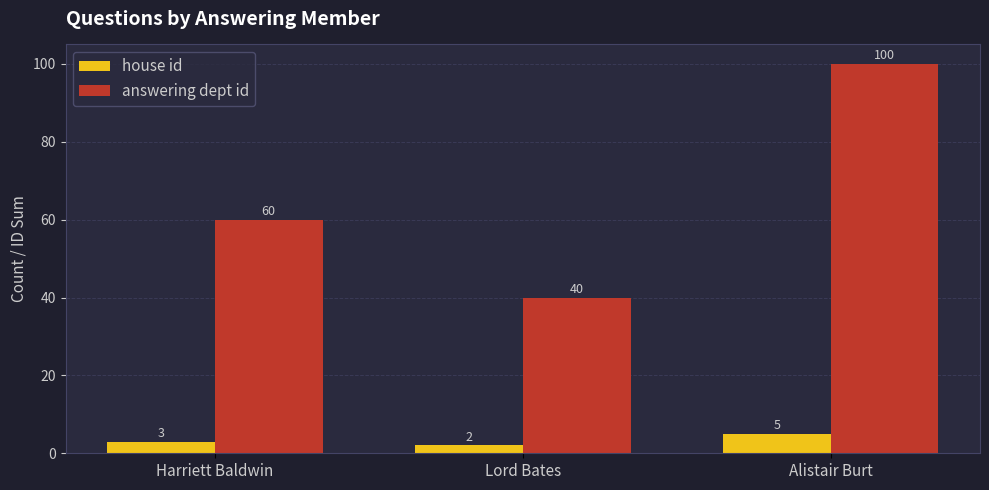

Reading left to right, what are all the values shown in this chart?

house id: Harriett Baldwin=3	Lord Bates=2	Alistair Burt=5
answering dept id: Harriett Baldwin=60	Lord Bates=40	Alistair Burt=100